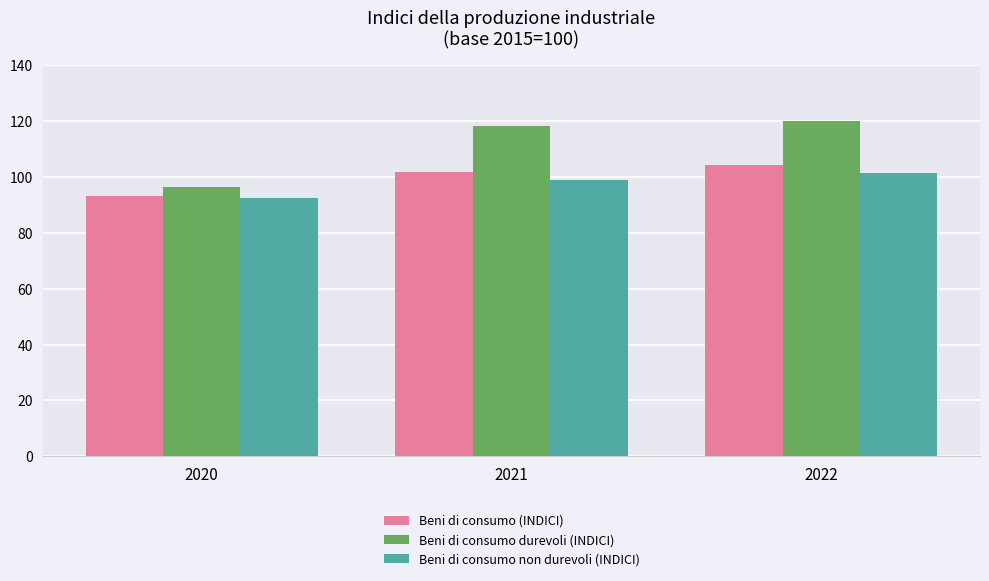

Between 2020 and 2022, which series saw the biggest shift?

Beni di consumo durevoli (INDICI)